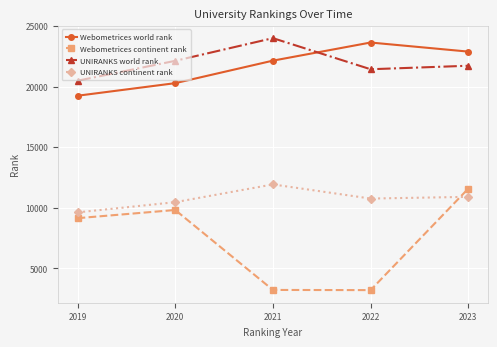

What is the spread (max minus min) of values at 2019?

11353